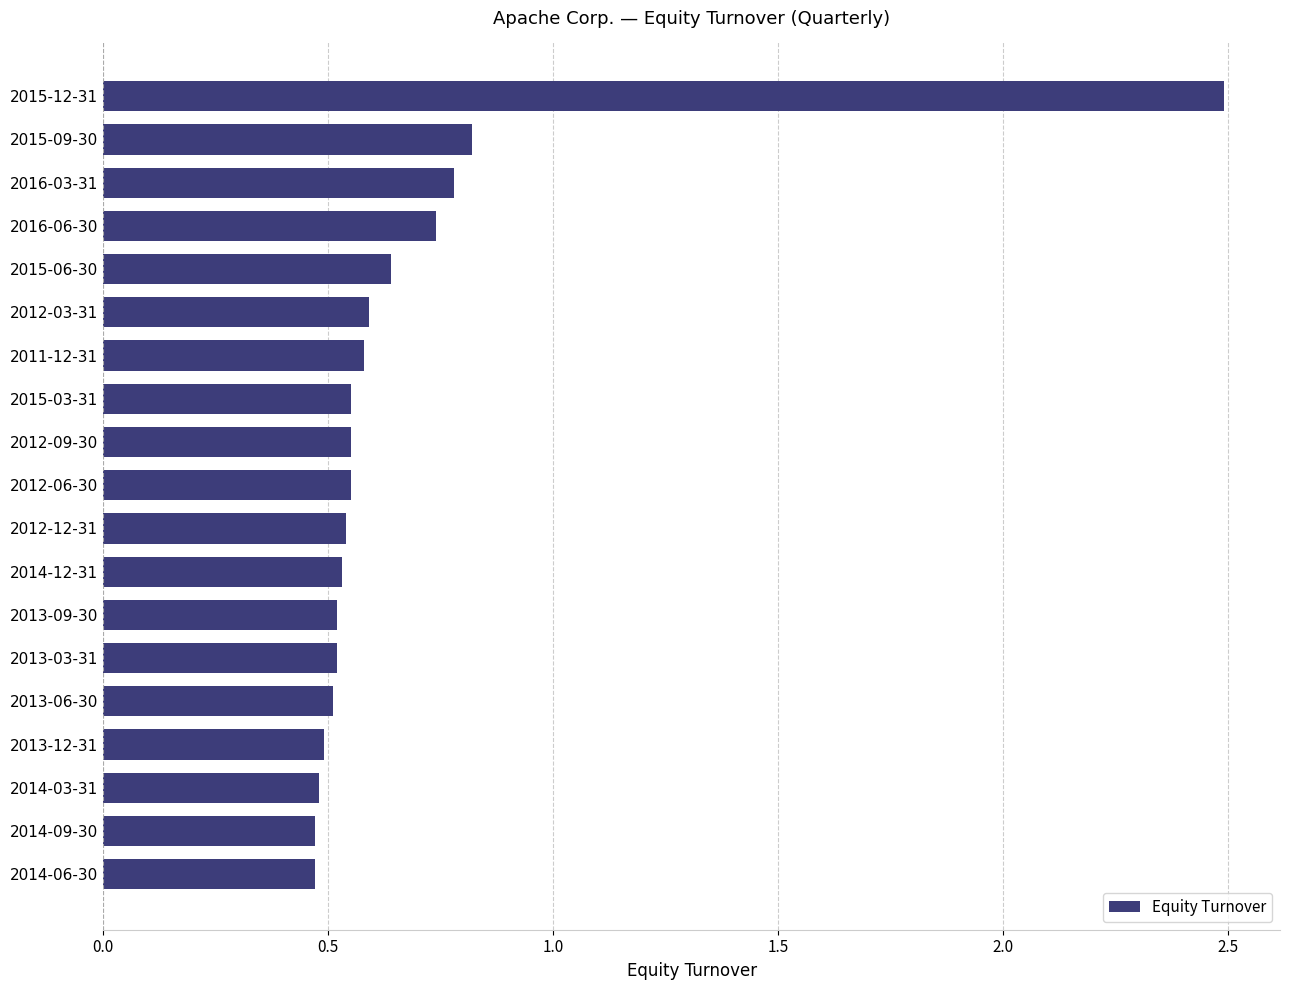

How many bars are there in total?

19